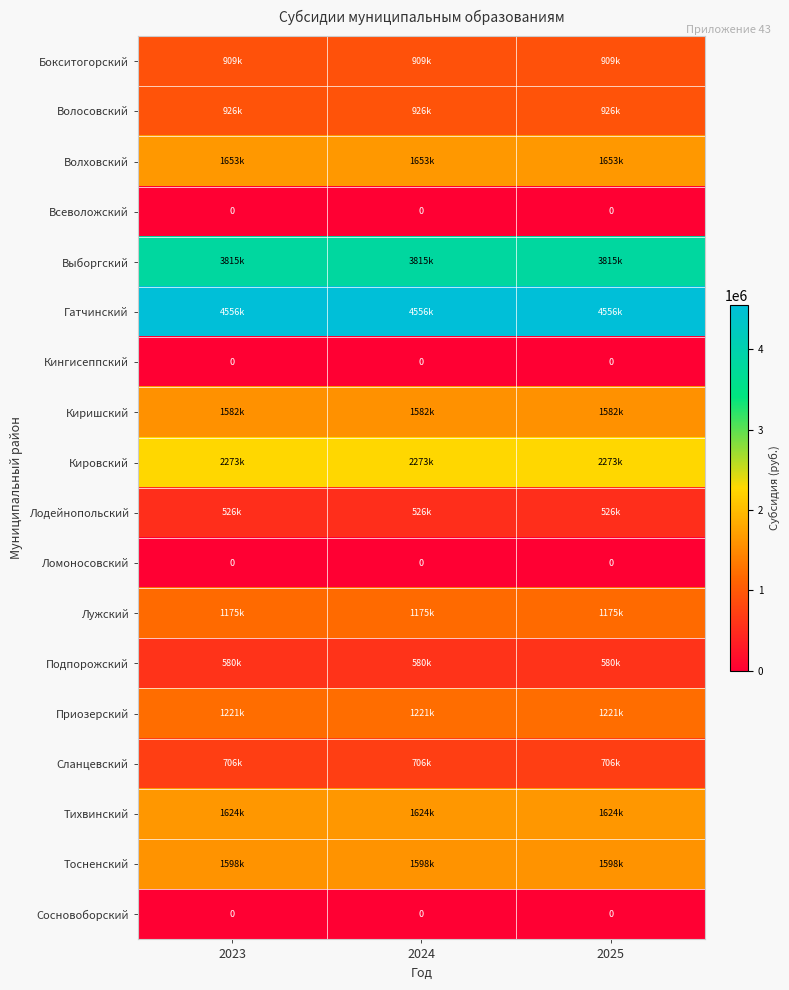

The value of Кингисеппский at 2023 is 0. True or false?

True